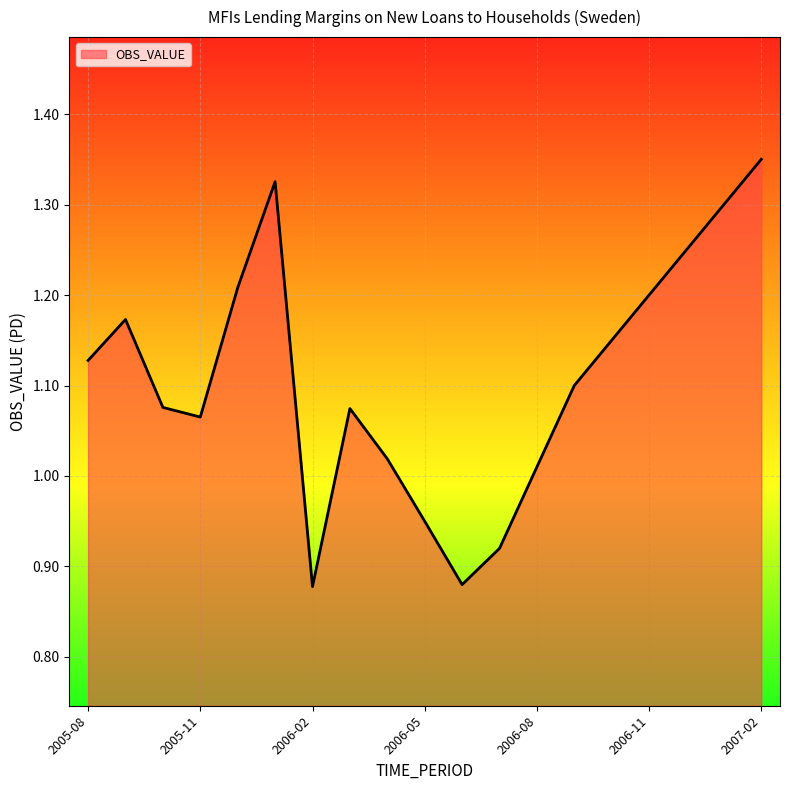

What is the difference between the maximum and minimum values?

0.5